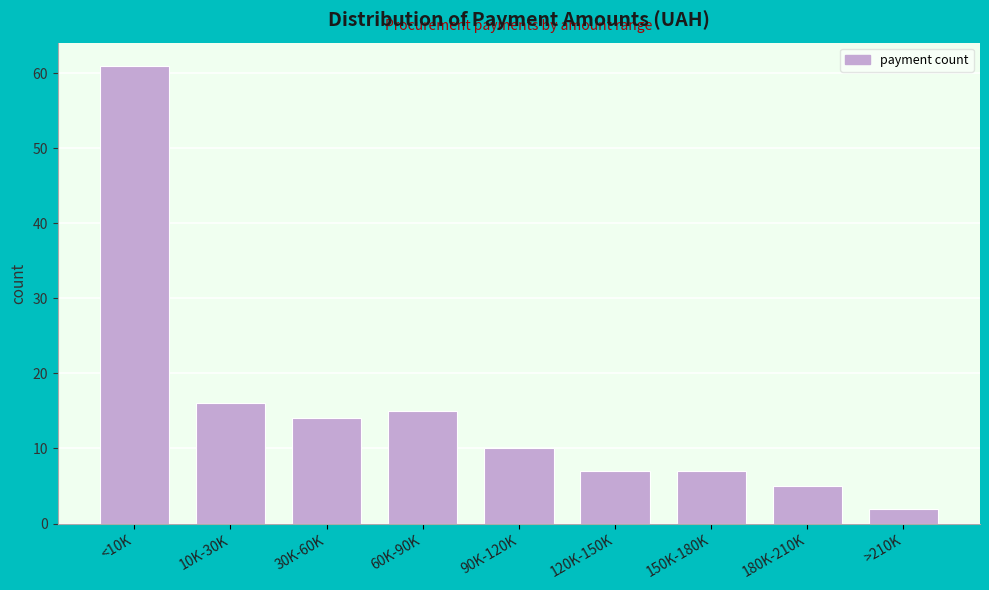

Reading left to right, list all the values displayed in this chart.

<10K=61	10K-30K=16	30K-60K=14	60K-90K=15	90K-120K=10	120K-150K=7	150K-180K=7	180K-210K=5	>210K=2